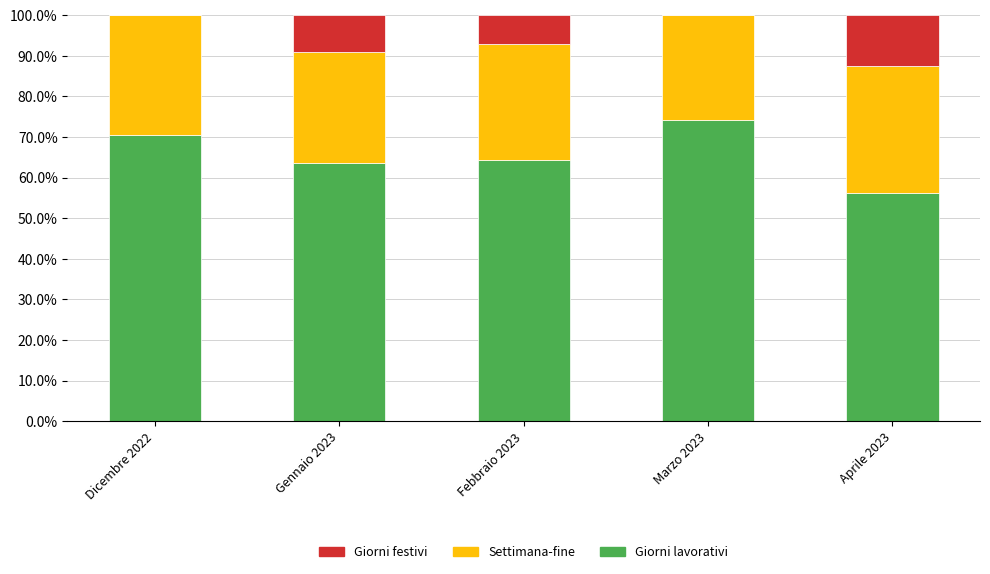

What is the total value across all series at Marzo 2023?

100.0